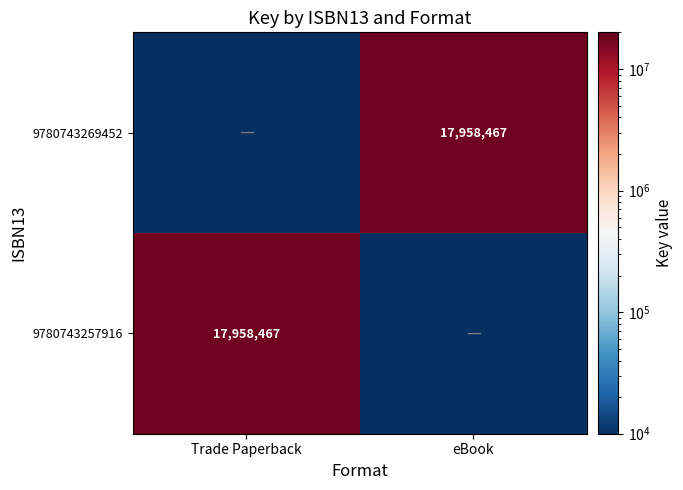

Is the value of 9780743269452 at eBook greater than the value of 9780743257916 at eBook?

Yes